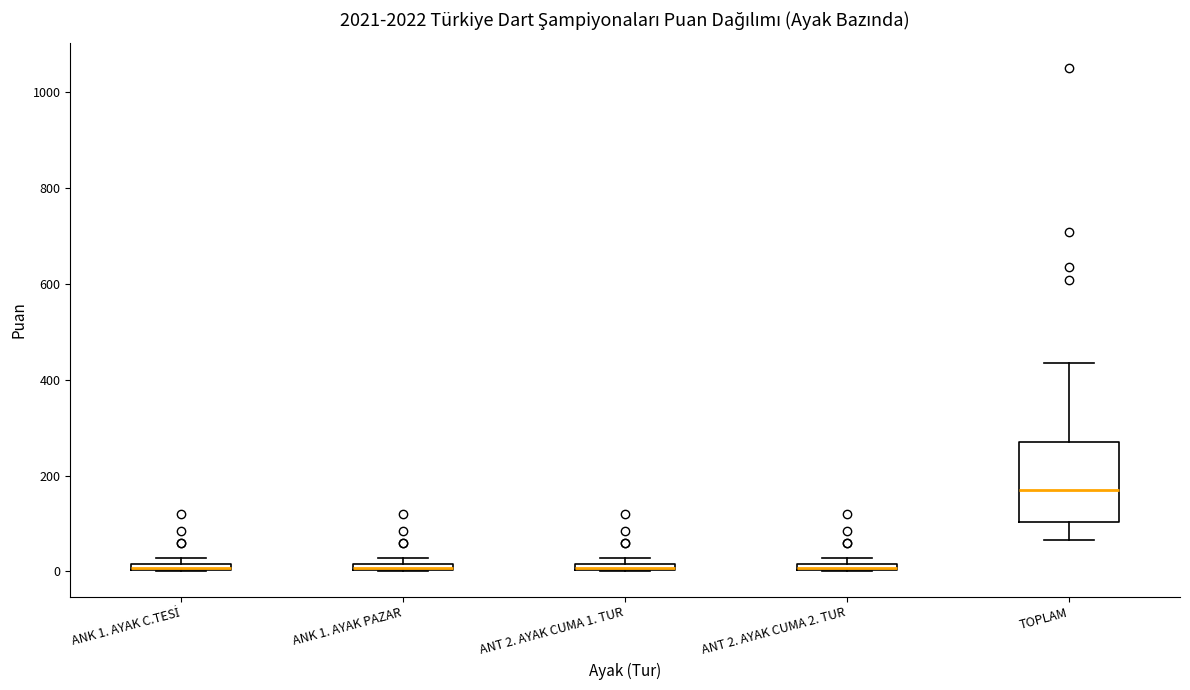

Where does the median line of the box for TOPLAM sit on the y-axis? The values are not printed on the chart, so give them approximately, as read against the axis.

160